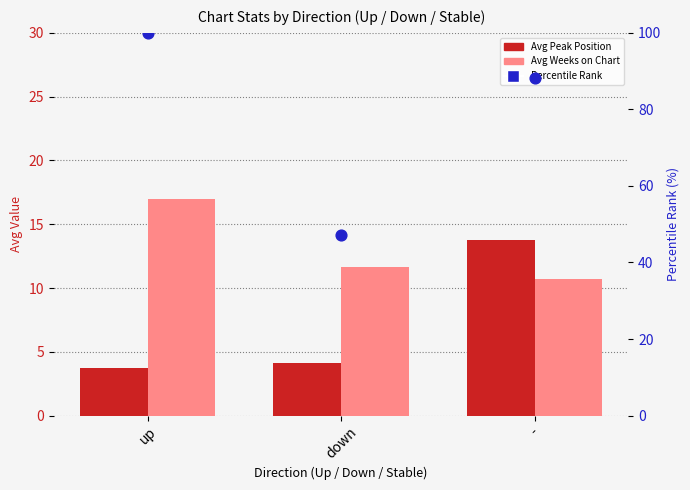

Is the value of Avg Peak Position at down greater than the value of Avg Weeks on Chart at -?

No